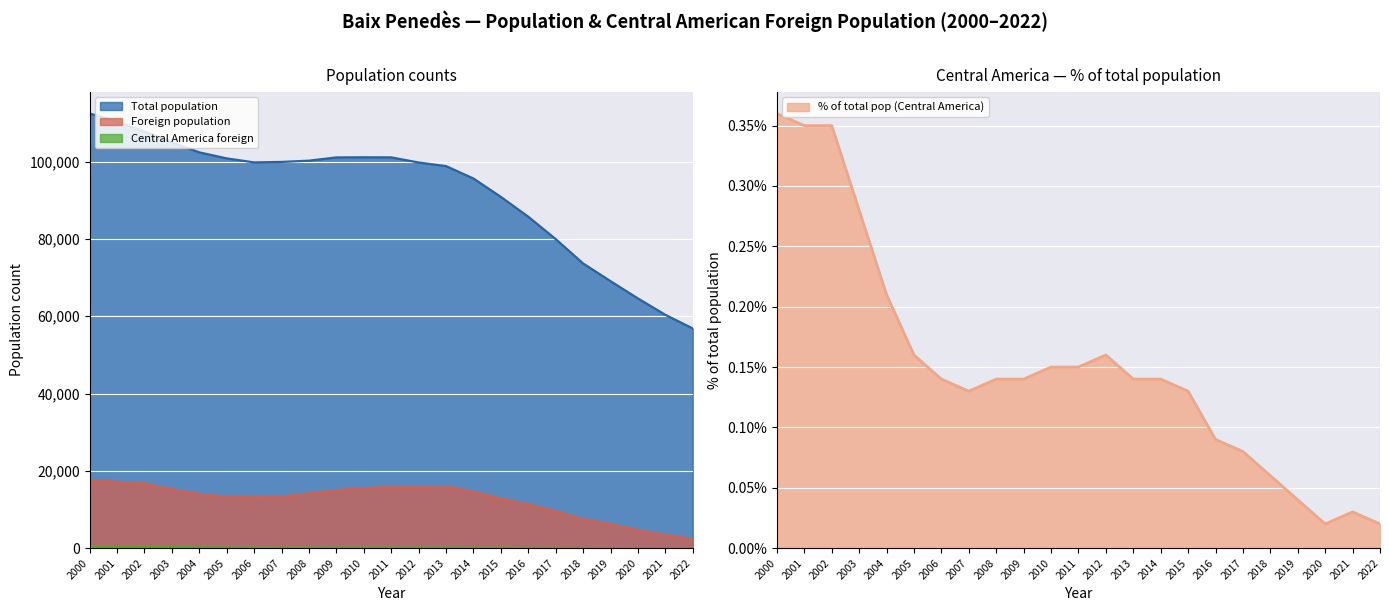

Rank the series by their maximum value, from highest to lowest.

Total population, Foreign population, Central America foreign, % of total pop